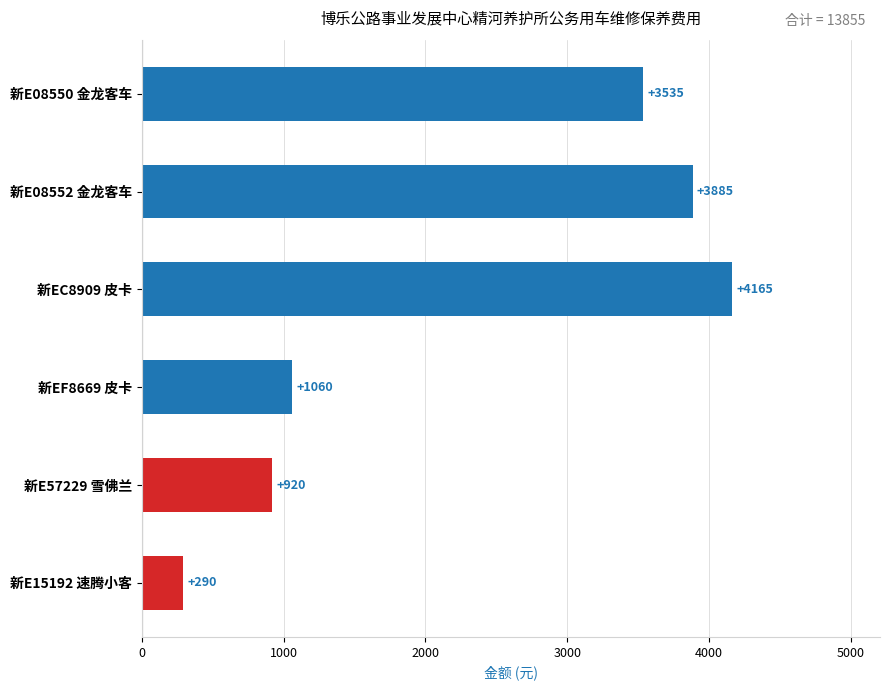

Does the chart contain stacked bars?

No